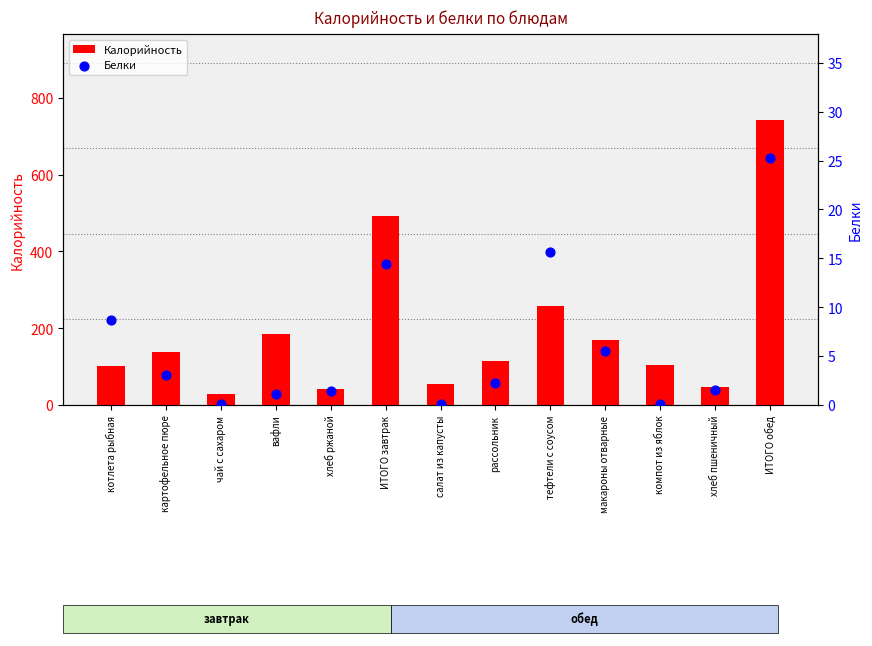

Which series contains the highest Y value?

Калорийность